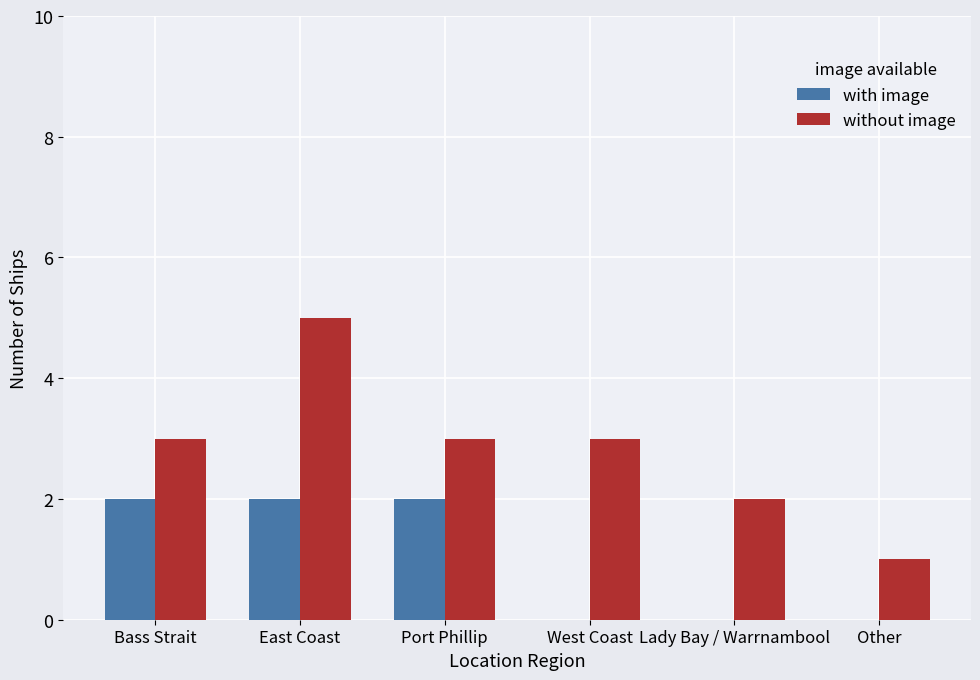

Is it true that with image equals 2 at Bass Strait?

True